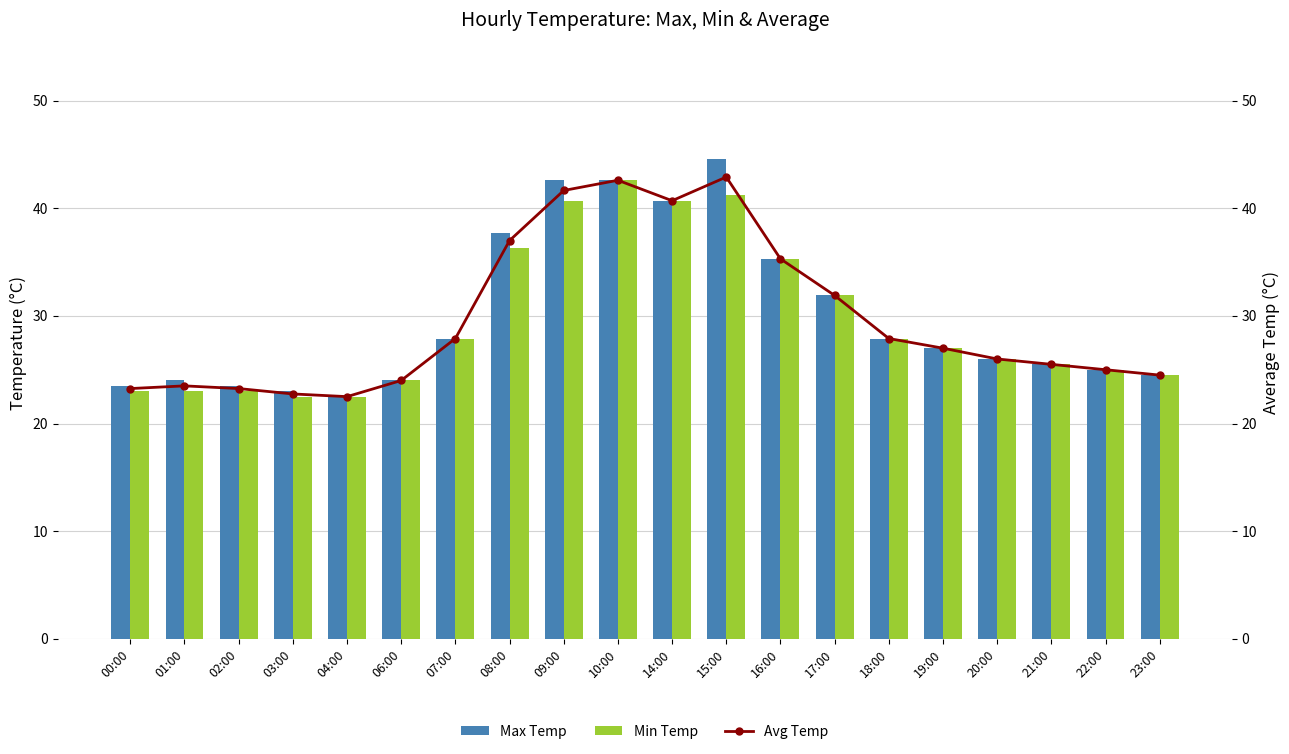

Reading left to right, what are all the values shown in this chart?

Max Temp: 23.5	24.0	23.5	23.0	22.5	24.0	27.9	37.7	42.6	42.6	40.7	44.6	35.3	31.9	27.9	27.0	26.0	25.5	25.0	24.5
Min Temp: 23.0	23.0	23.0	22.5	22.5	24.0	27.9	36.3	40.7	42.6	40.7	41.2	35.3	31.9	27.9	27.0	26.0	25.5	25.0	24.5
Avg Temp: 23.2	23.5	23.2	22.8	22.5	24.0	27.9	37.0	41.6	42.6	40.7	42.9	35.3	31.9	27.9	27.0	26.0	25.5	25.0	24.5